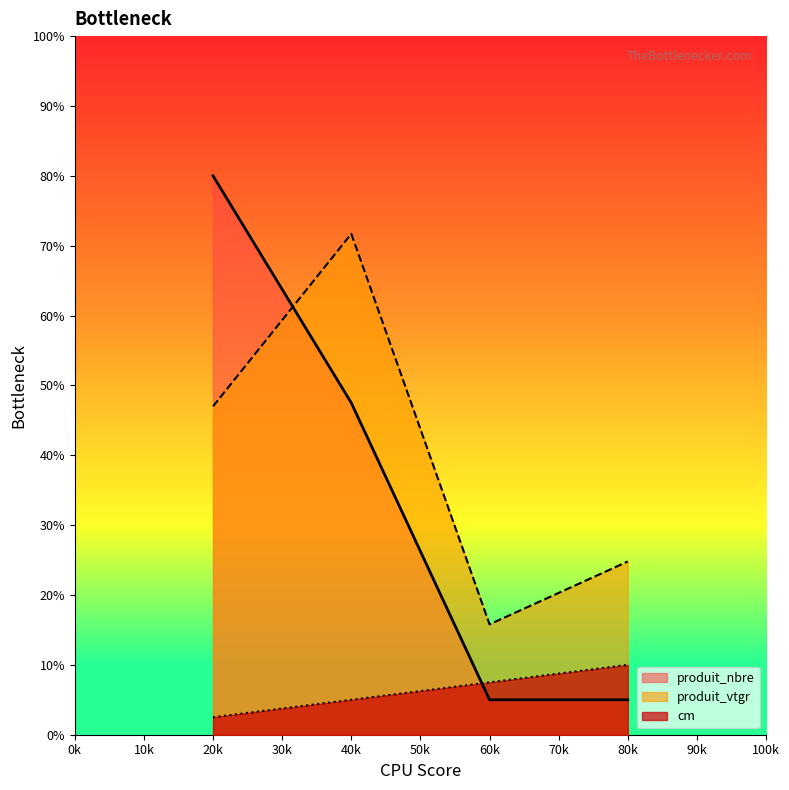

How many times do produit_vtgr and produit_nbre cross each other?

1